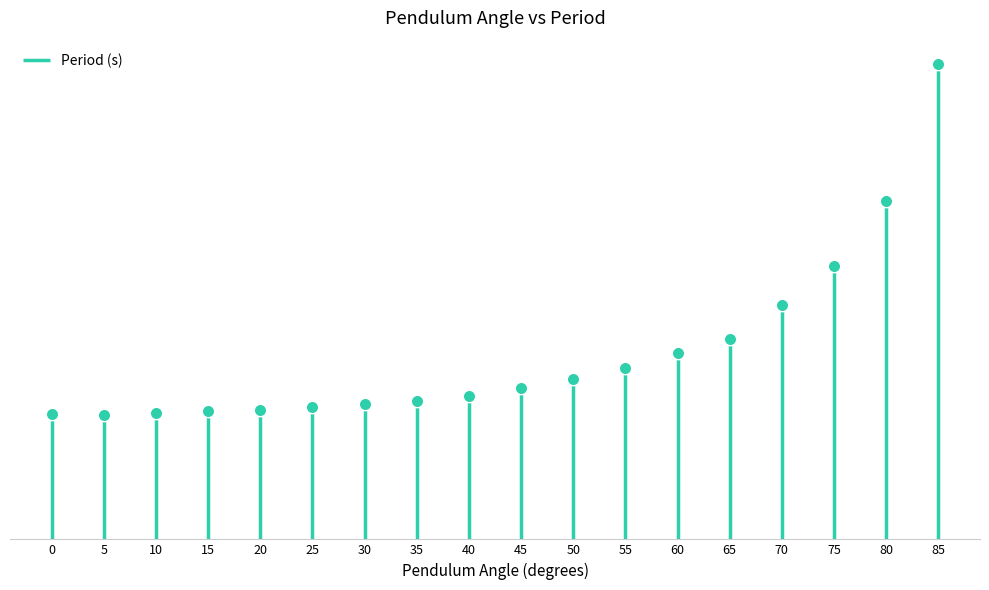

What is the change in value from 60 to 70?

+0.4